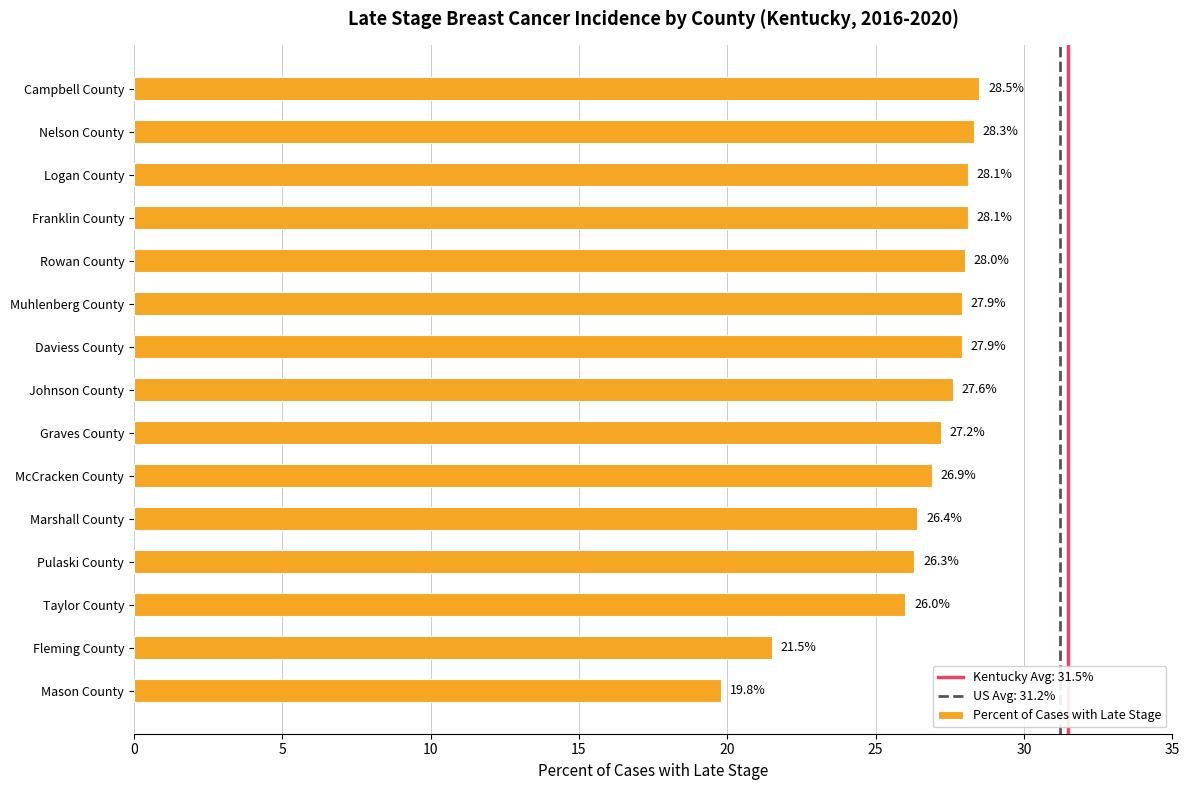

At which label is the value closest to 24?

Taylor County